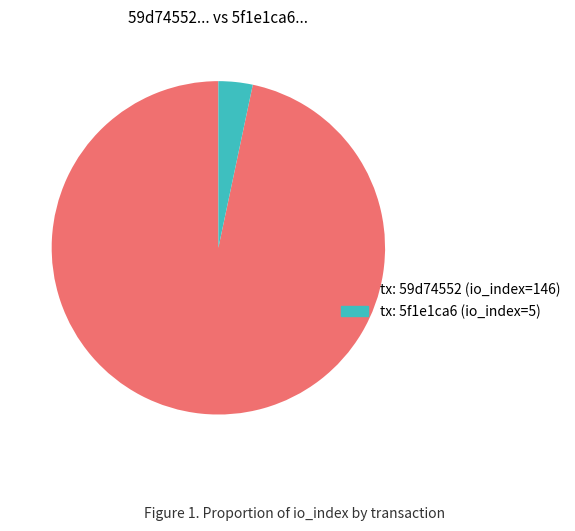

Rank the categories by value from lowest to highest.

tx: 5f1e1ca6 (io_index=5), tx: 59d74552 (io_index=146)